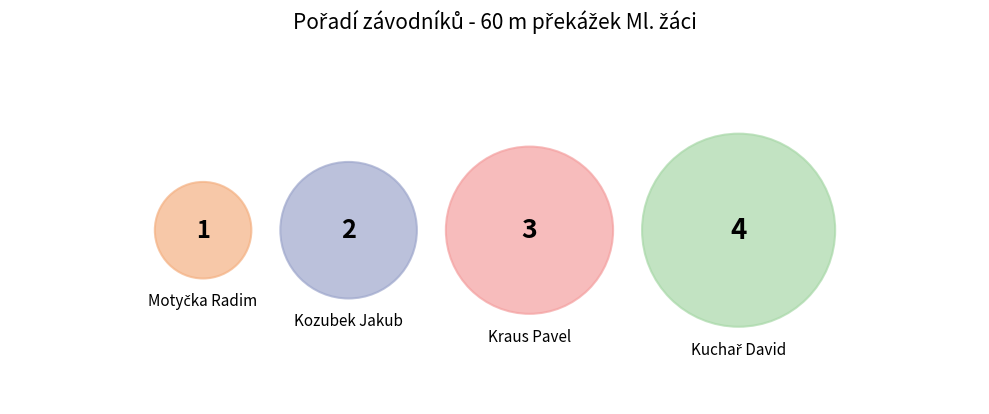

Rank the categories by value from lowest to highest.

Motyčka Radim, Kozubek Jakub, Kraus Pavel, Kuchař David